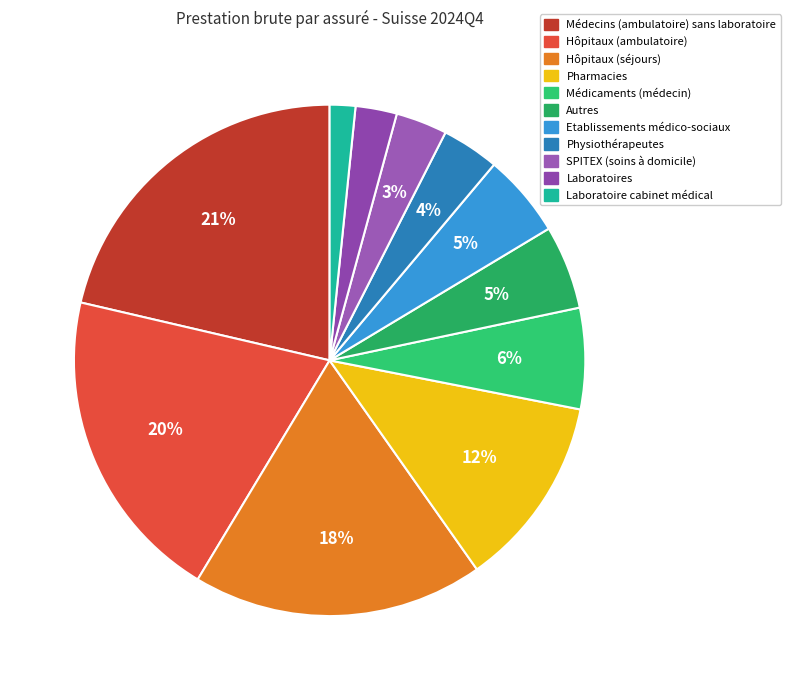

Count the number of slices in the pie.

11